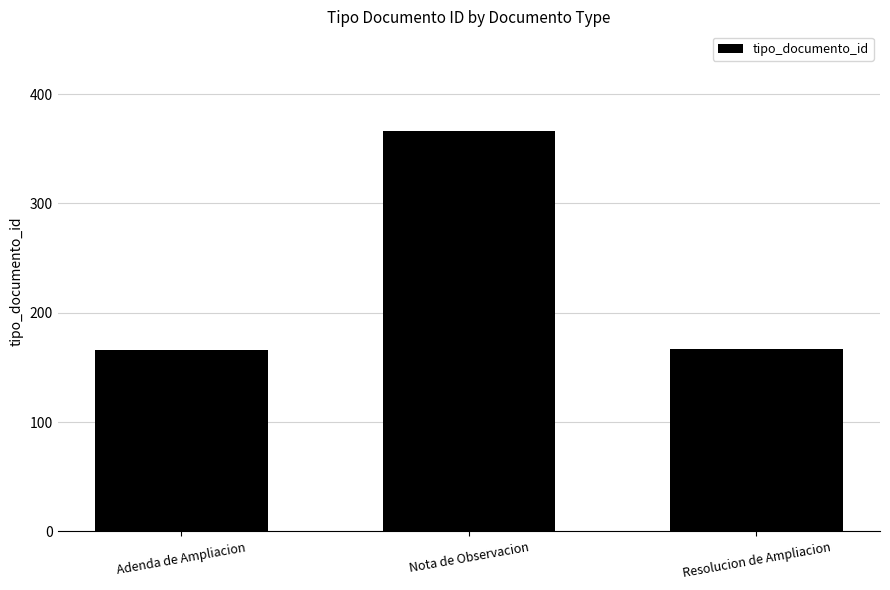

What is the minimum value shown in the chart?

166